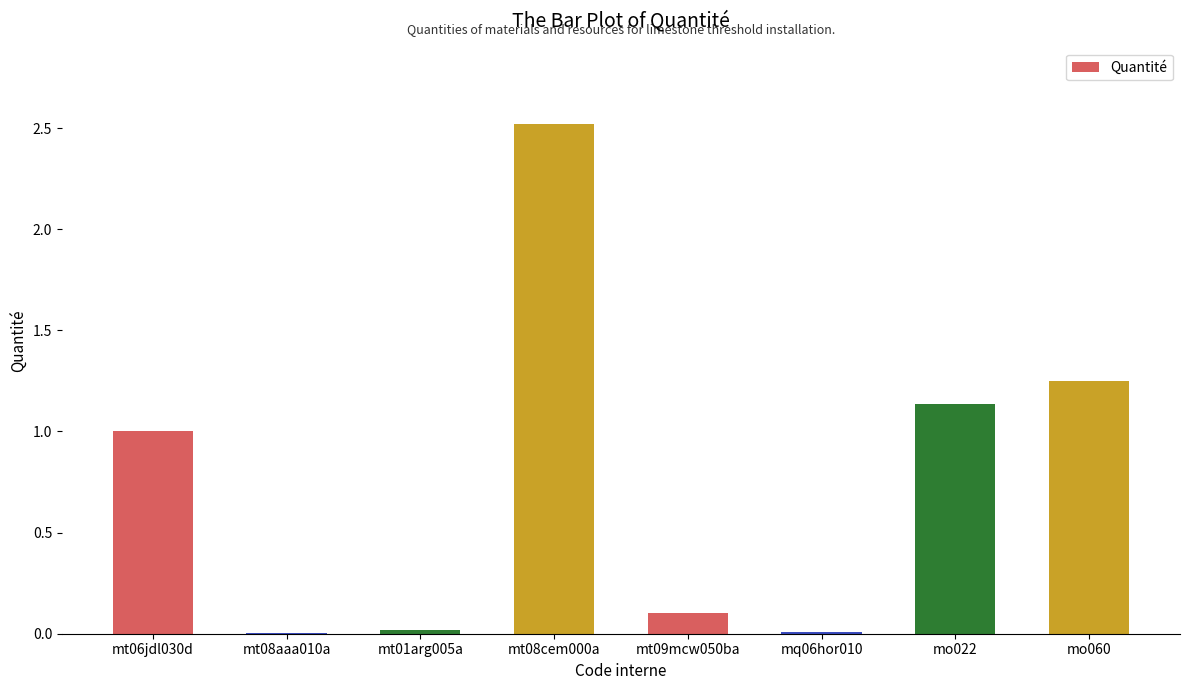

What value does the data have at mt09mcw050ba?

0.1